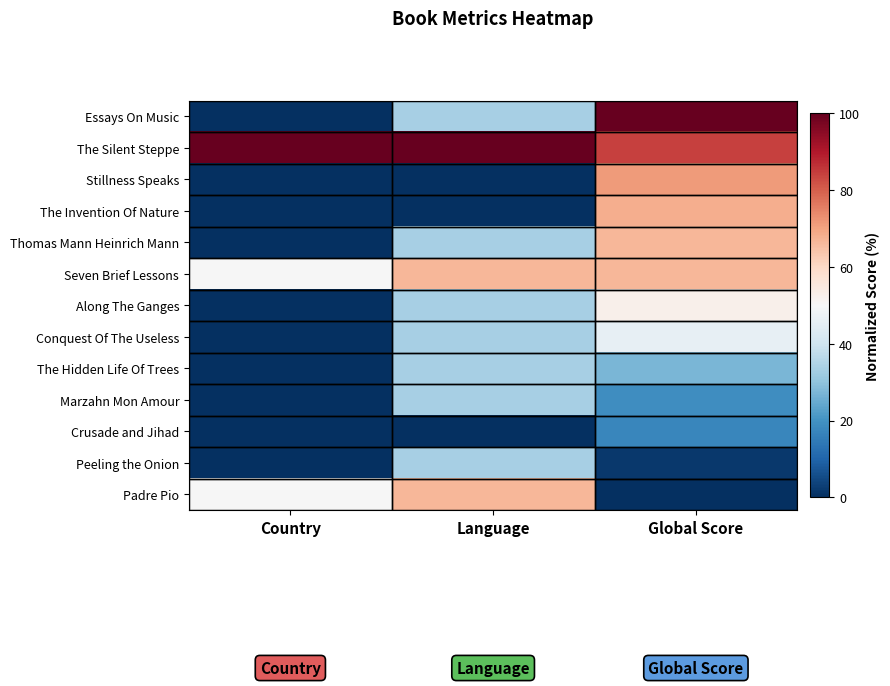

True or false: Padre Pio has a value of -37.2 at Global Score.

False